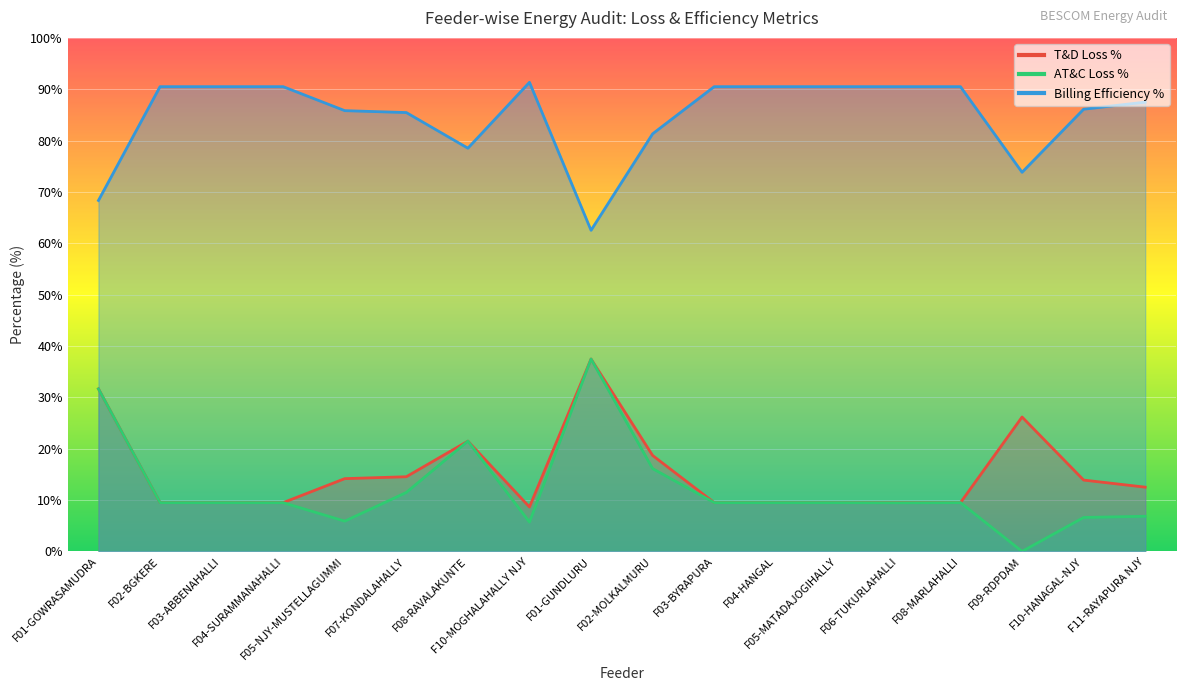

What is the highest value of the Billing Efficiency % series?

91.3